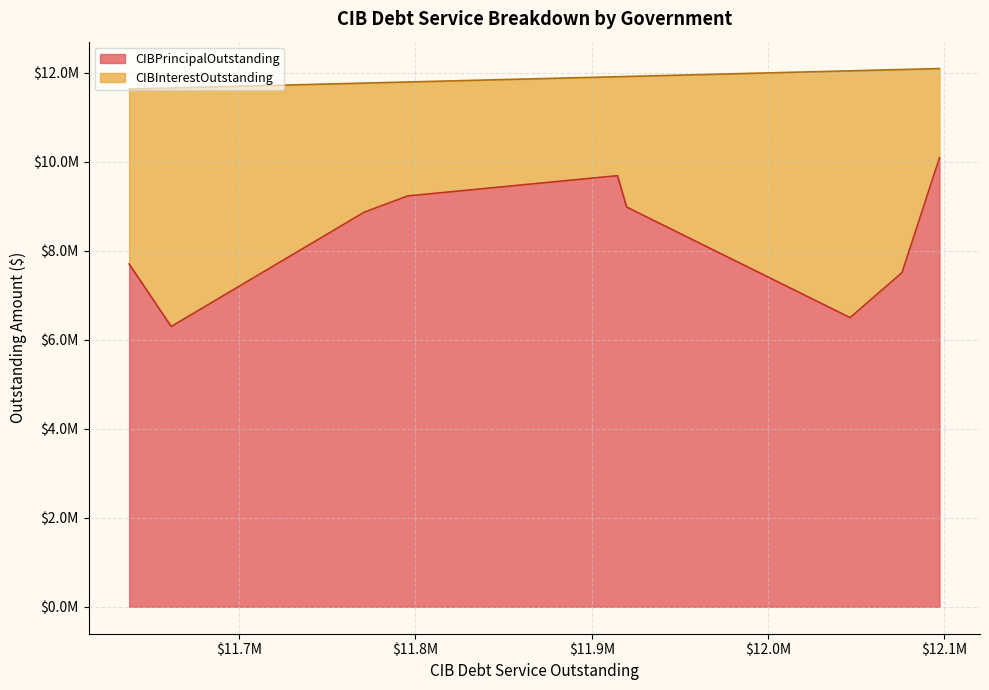

What are all the series names shown in the legend?

CIBPrincipalOutstanding, CIBInterestOutstanding